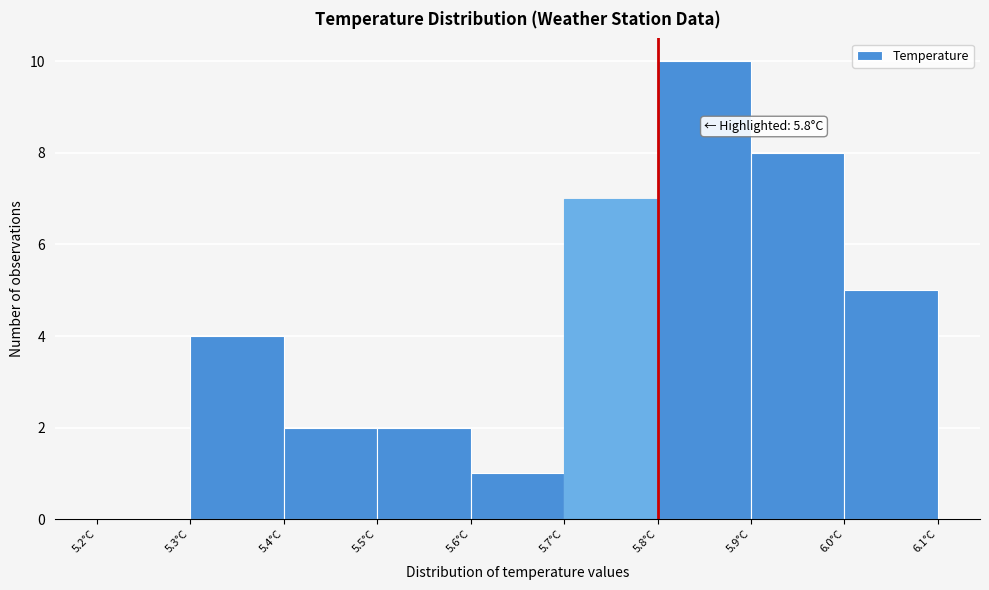

Over which range of the x-axis is the bar tallest?

5.8 to 5.9